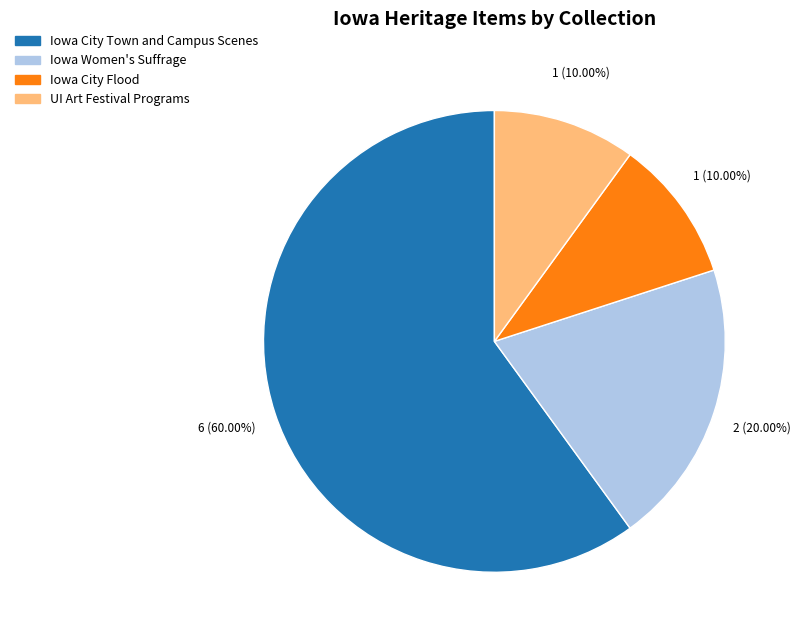

How many segments does this pie chart have?

4